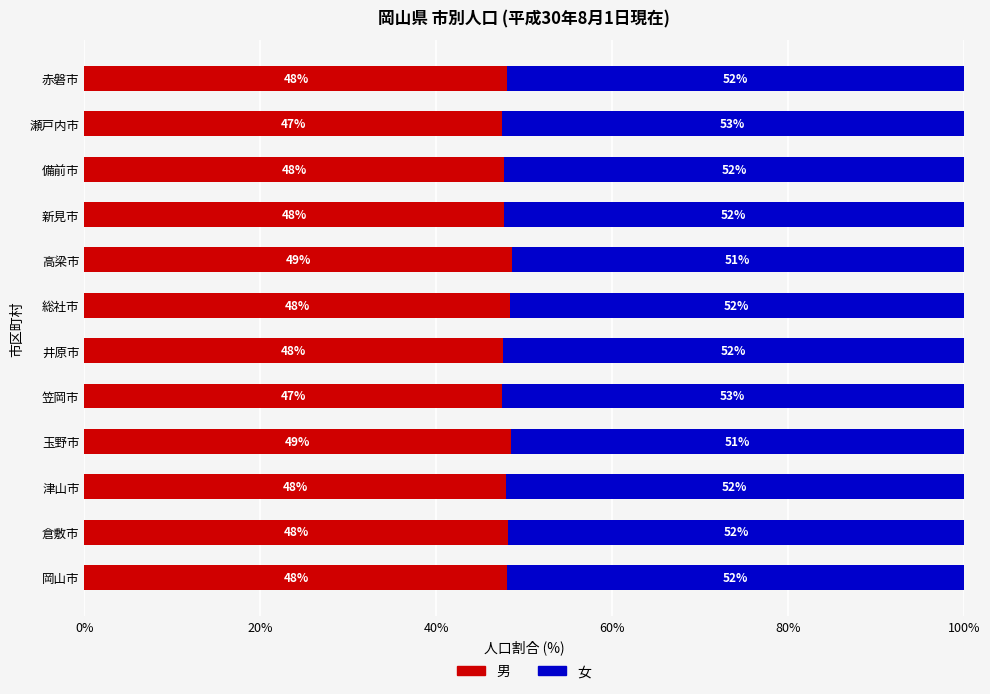

What is the total value across all series at 倉敷市?

100.0